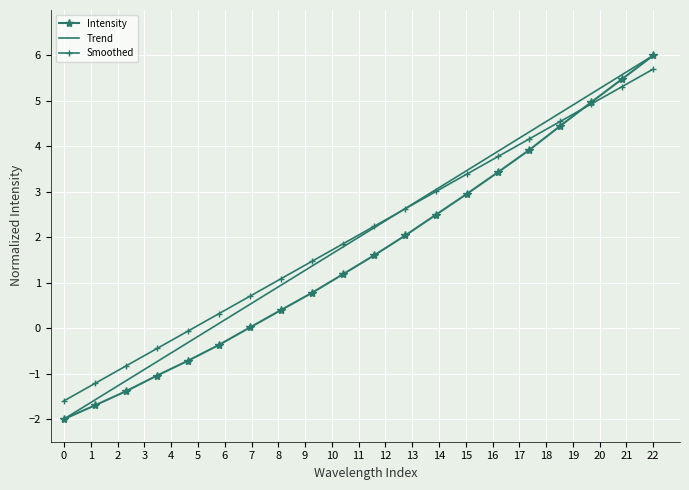

What is the lowest value of the Intensity series?

-2.0